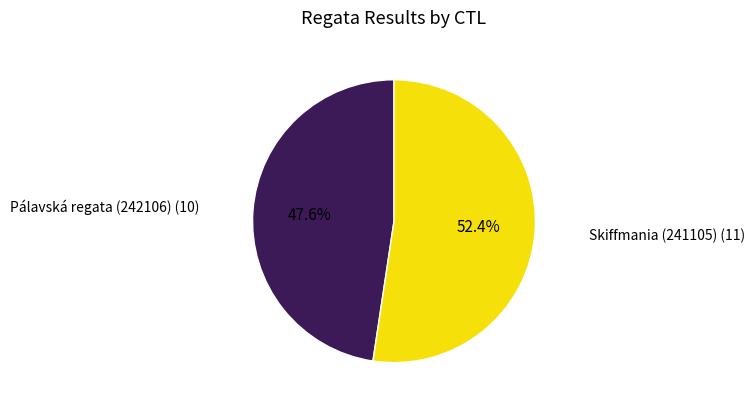

Does any single category account for the majority?

Yes